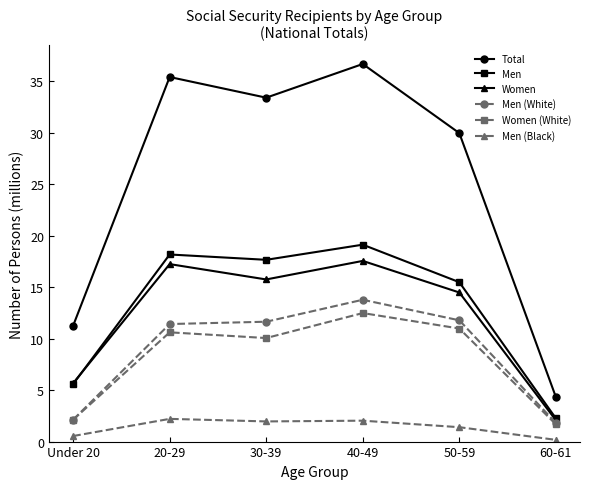

Where is Women nearest to the value 9?

Under 20